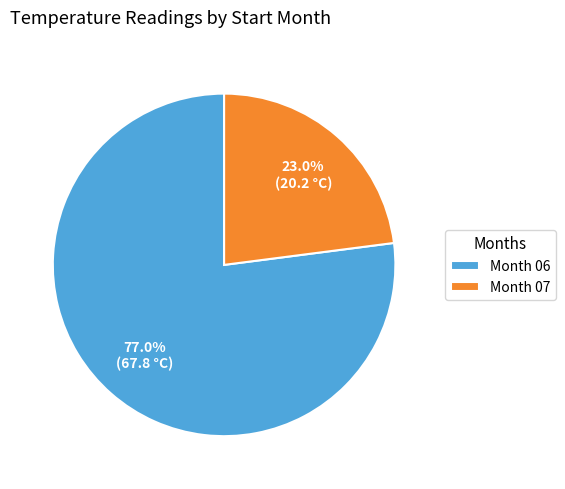

Does any single category account for the majority?

Yes